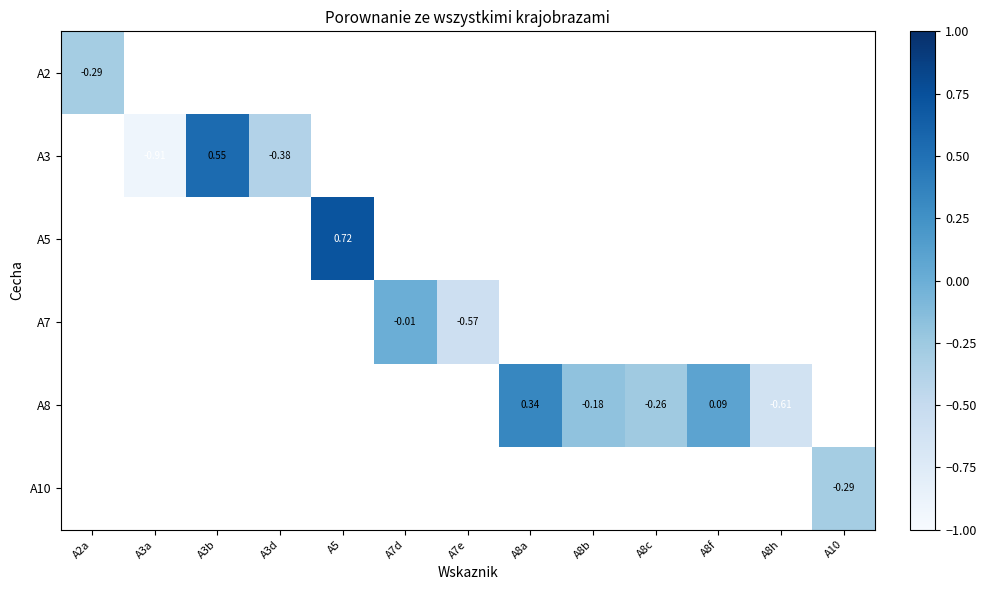

How many positive values does the A5 series have?

1